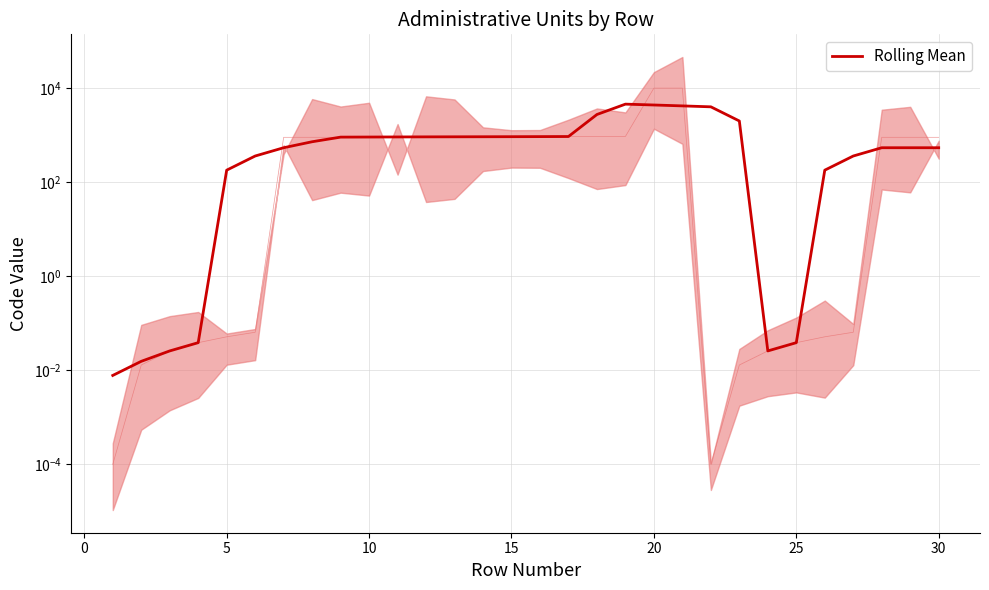

What is the maximum value shown in the chart?

4561.7